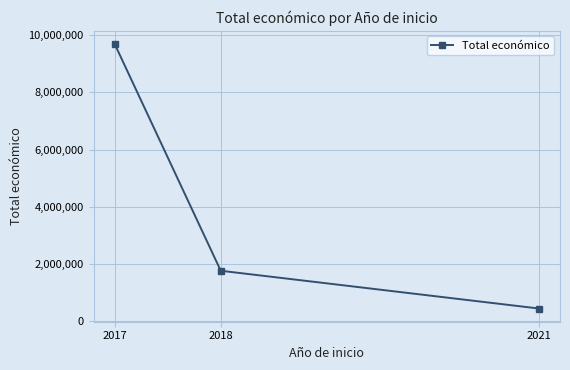

List the labels in order of value, smallest first.

2021, 2018, 2017